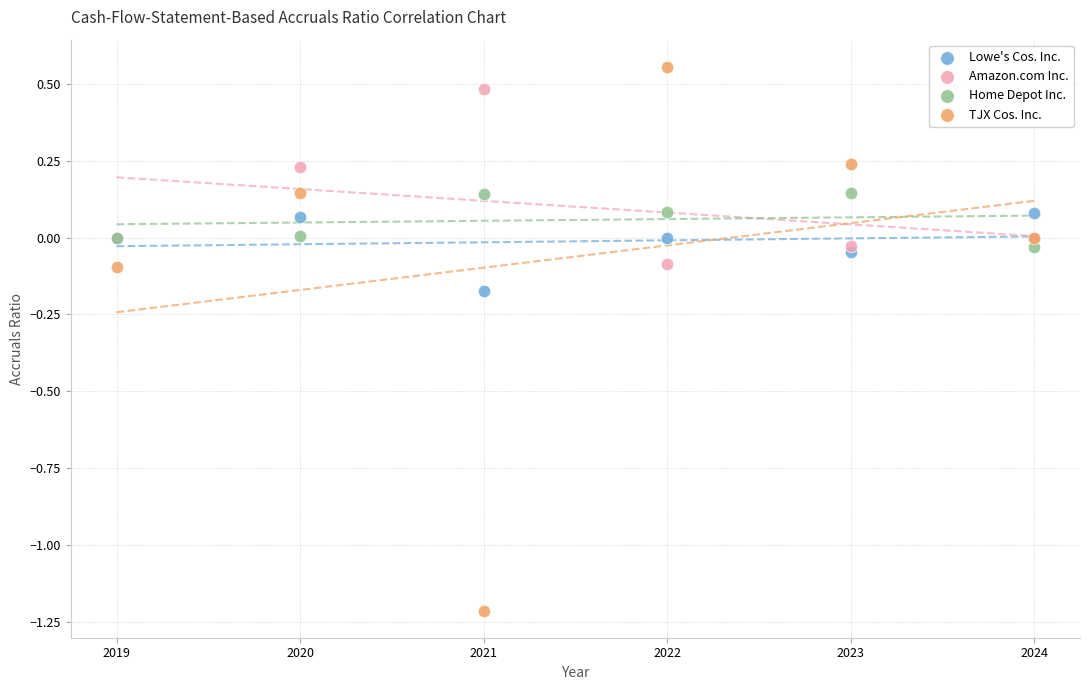

Which series has the widest spread of Y values?

TJX Cos. Inc.